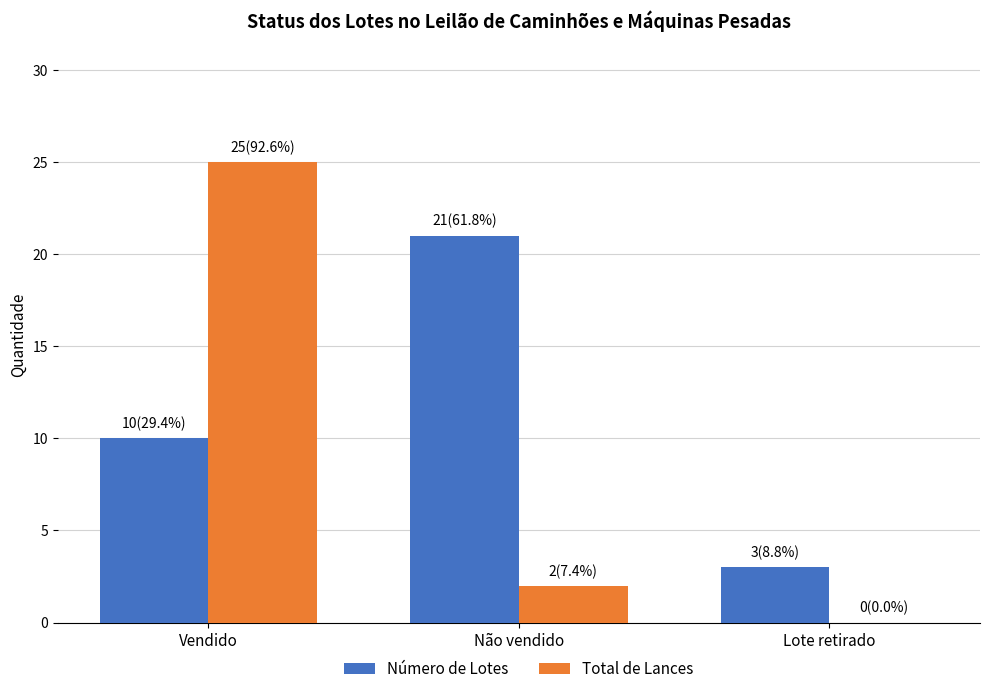

True or false: Número de Lotes has a value of 14 at Não vendido.

False